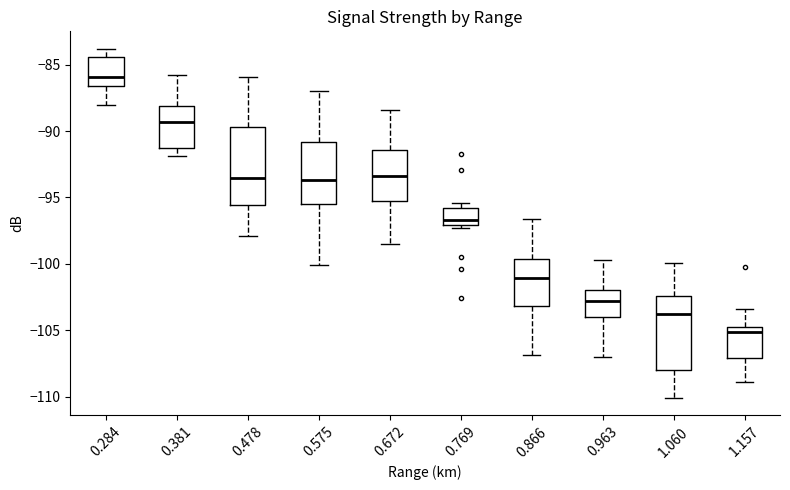

Where is the lower edge of the box at x = 0.381 on the y-axis? The values are not printed on the chart, so give them approximately, as read against the axis.

-91.5